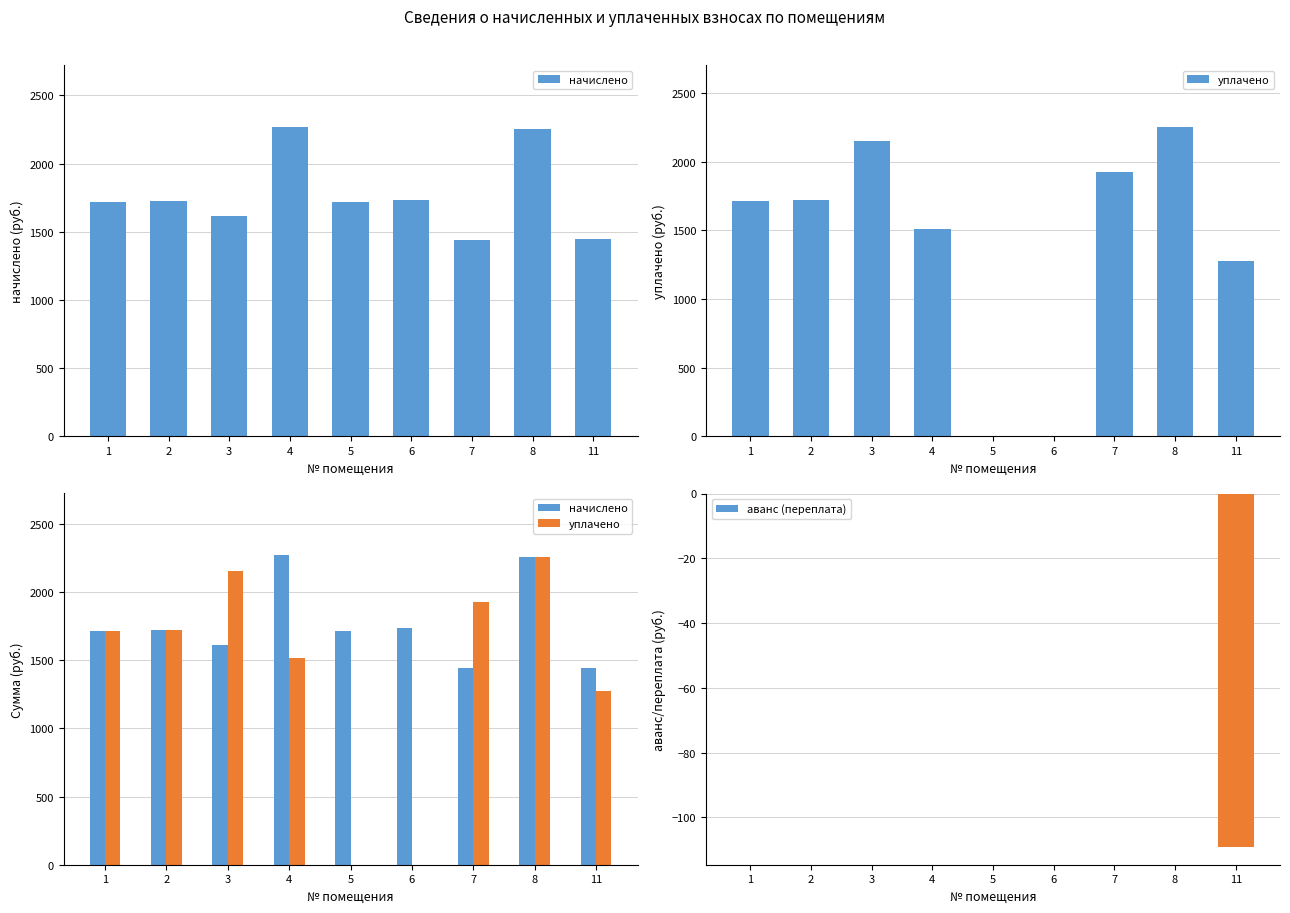

The value of начислено at 7 is 2286.8. True or false?

False